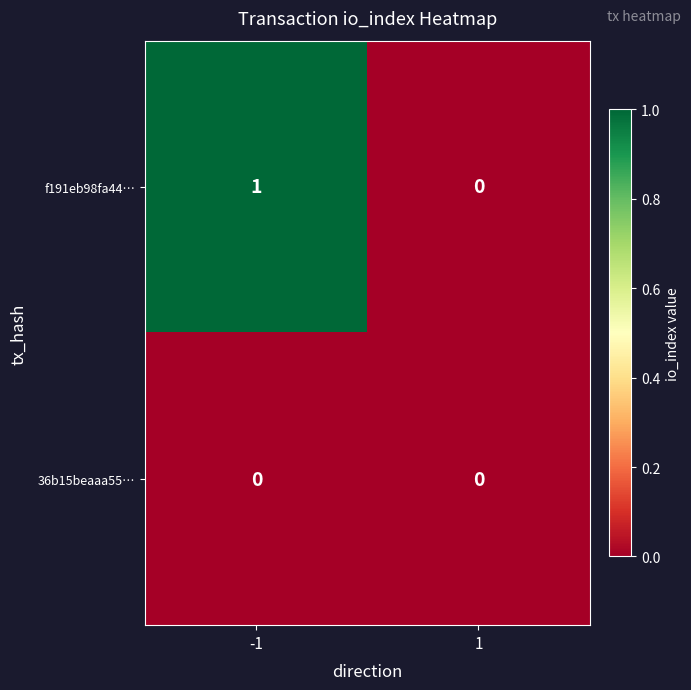

Which series changed the most between -1 and 1?

f191eb98fa44…